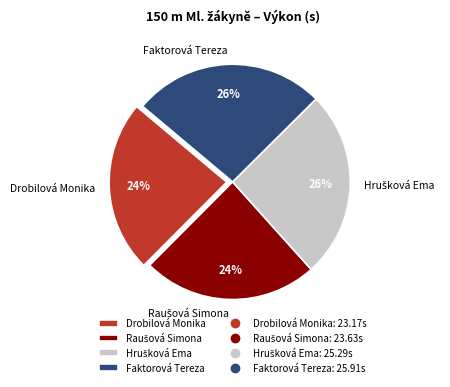

Between Drobilová Monika and Faktorová Tereza, which is larger?

Faktorová Tereza